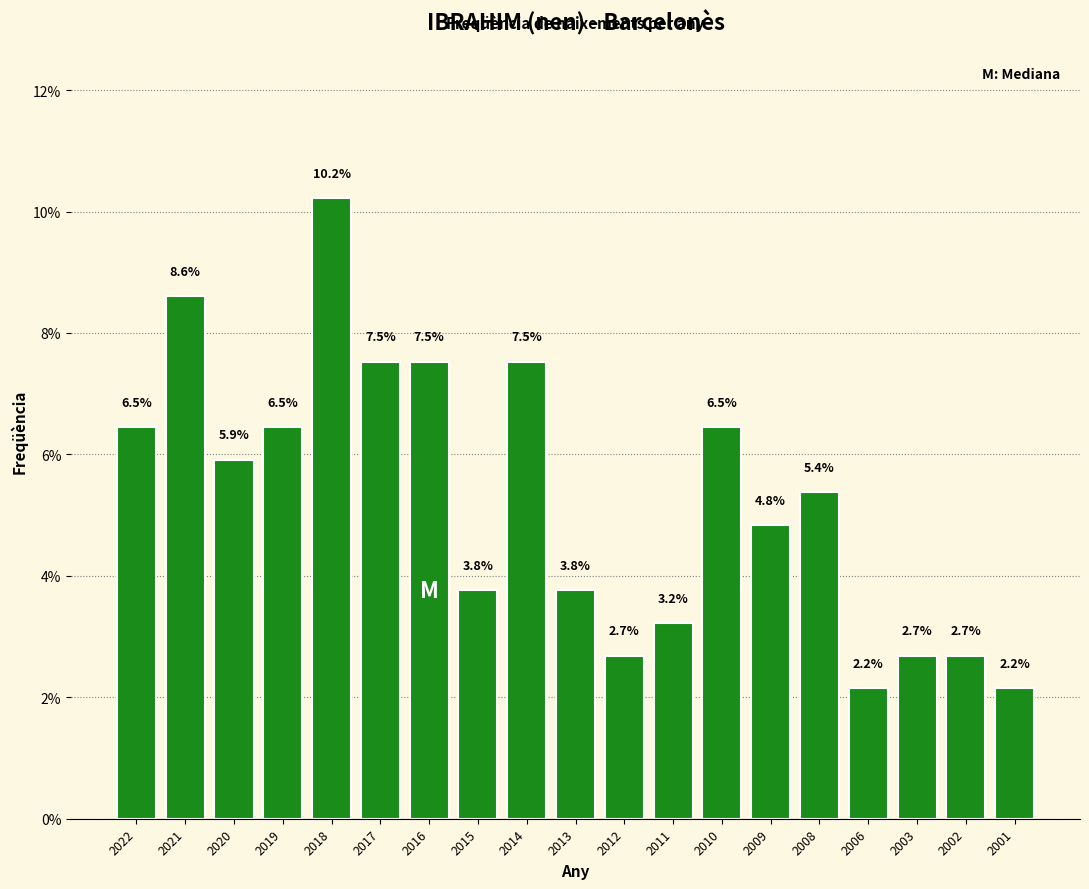

Reading left to right, transcribe all the data shown in this chart.

2022=6.5	2021=8.6	2020=5.9	2019=6.5	2018=10.2	2017=7.5	2016=7.5	2015=3.8	2014=7.5	2013=3.8	2012=2.7	2011=3.2	2010=6.5	2009=4.8	2008=5.4	2006=2.2	2003=2.7	2002=2.7	2001=2.2